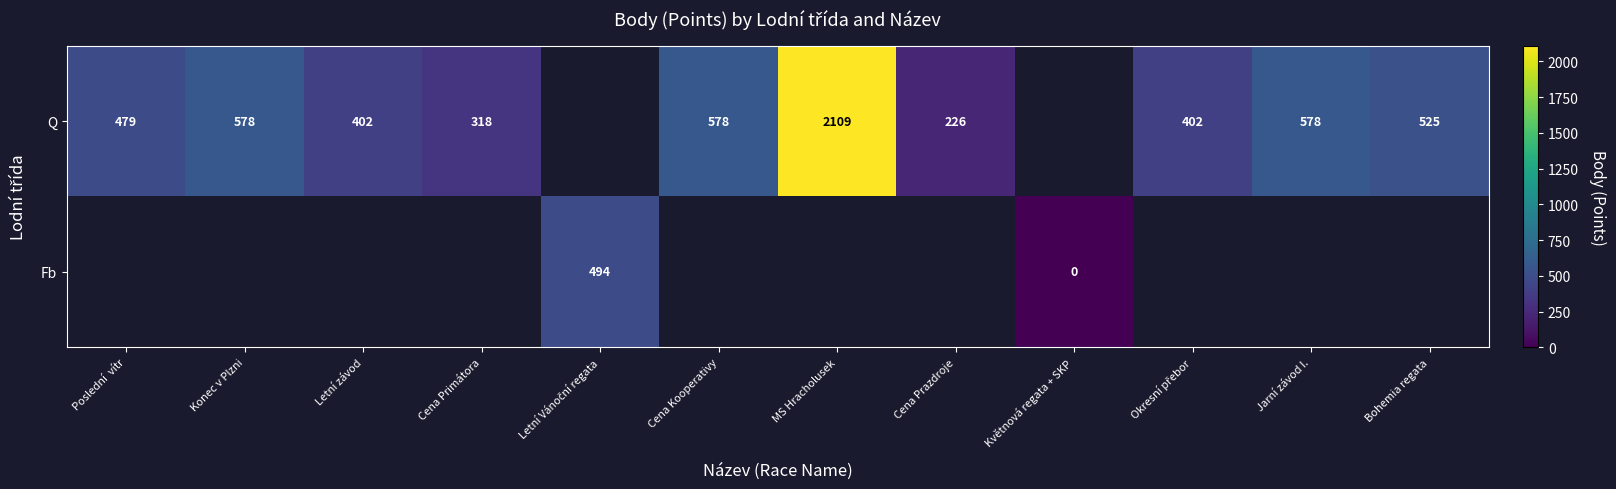

What is the sum of the Q values at Cena Primátora and Konec v Plzni?

896